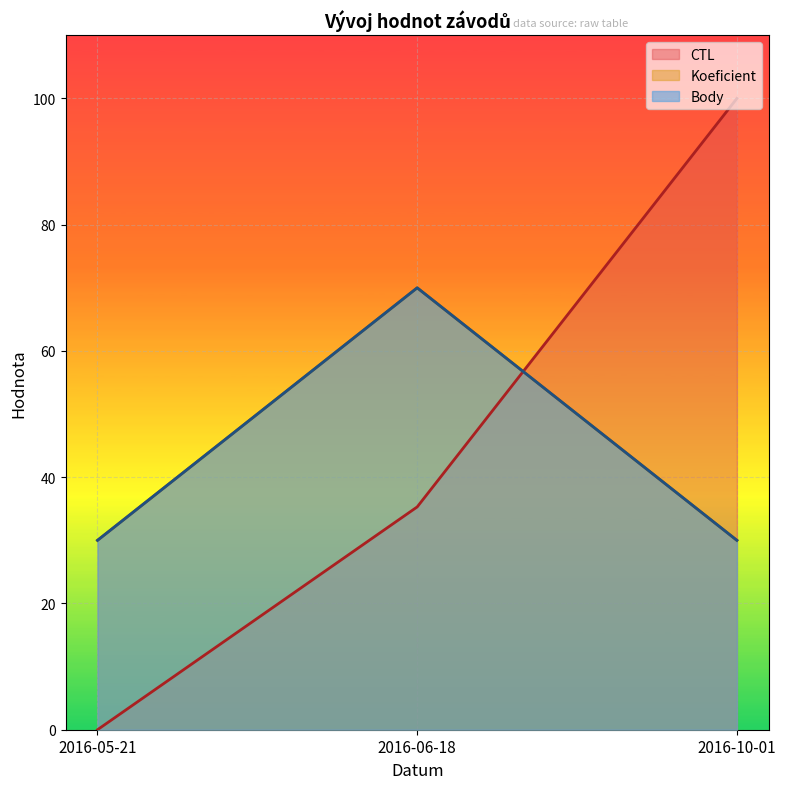

At which category does the chart reach its minimum across all series?

2016-05-21